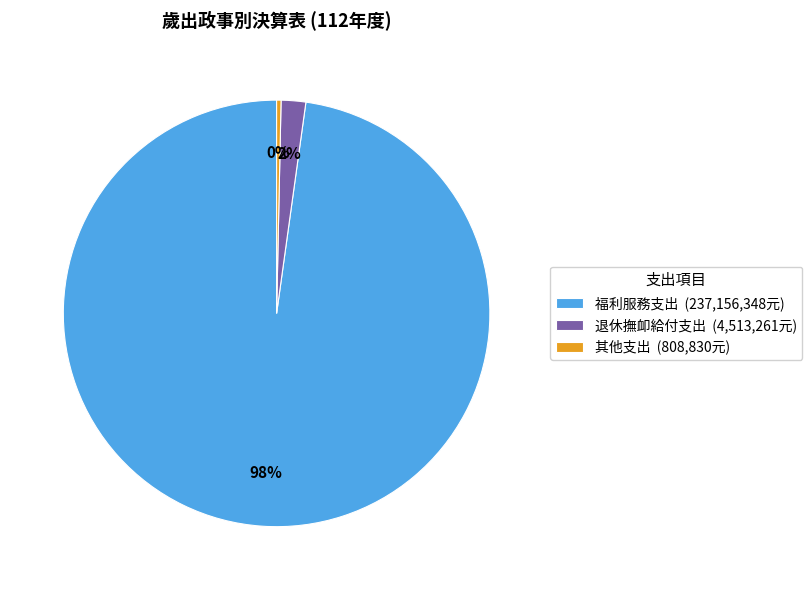

The 福利服務支出 (237,156,348元) slice represents 98% of the pie. True or false?

True